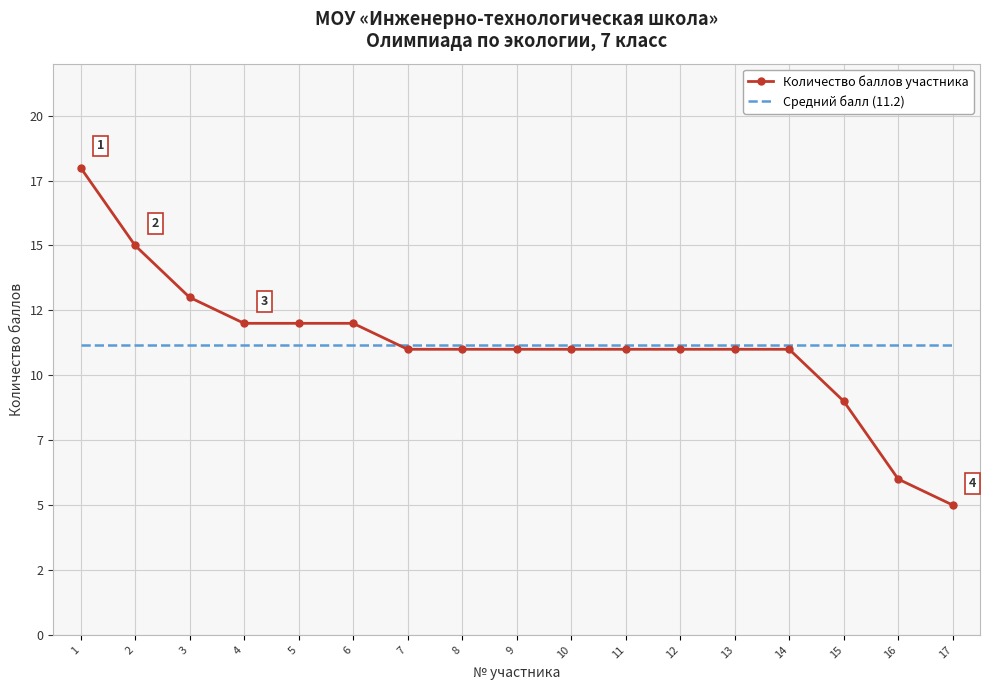

What is the spread (max minus min) of values at 14?

0.2